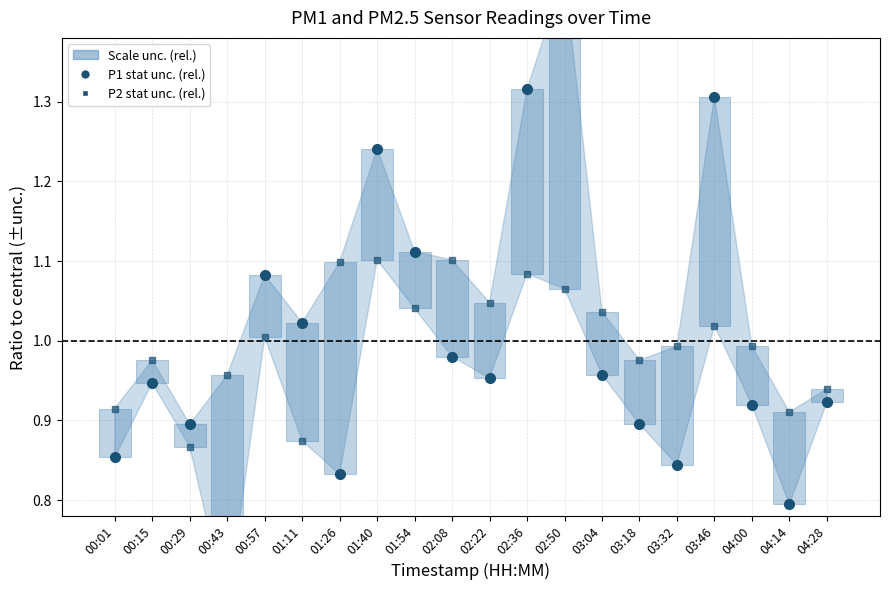

Rank the categories by P2 unc. (rel.) value from lowest to highest.

00:29, 01:11, 04:14, 00:01, 04:28, 00:43, 00:15, 03:18, 03:32, 04:00, 00:57, 03:46, 03:04, 01:54, 02:22, 02:50, 02:36, 01:26, 01:40, 02:08